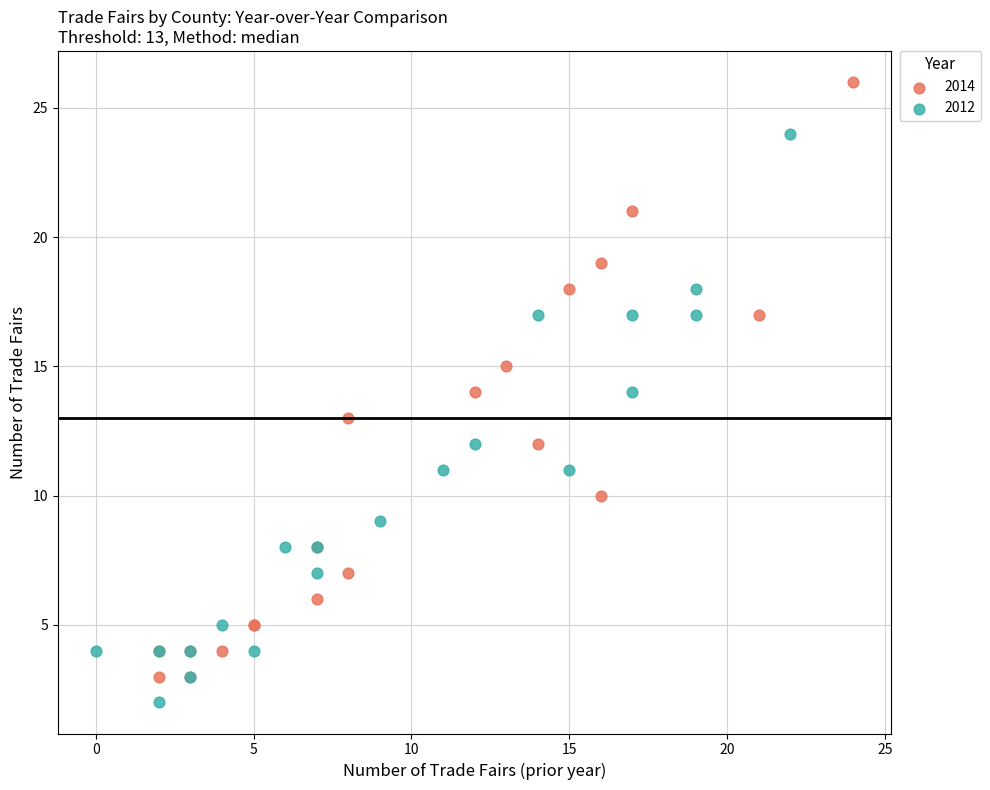

Which series has the largest Y range (max minus min)?

2014